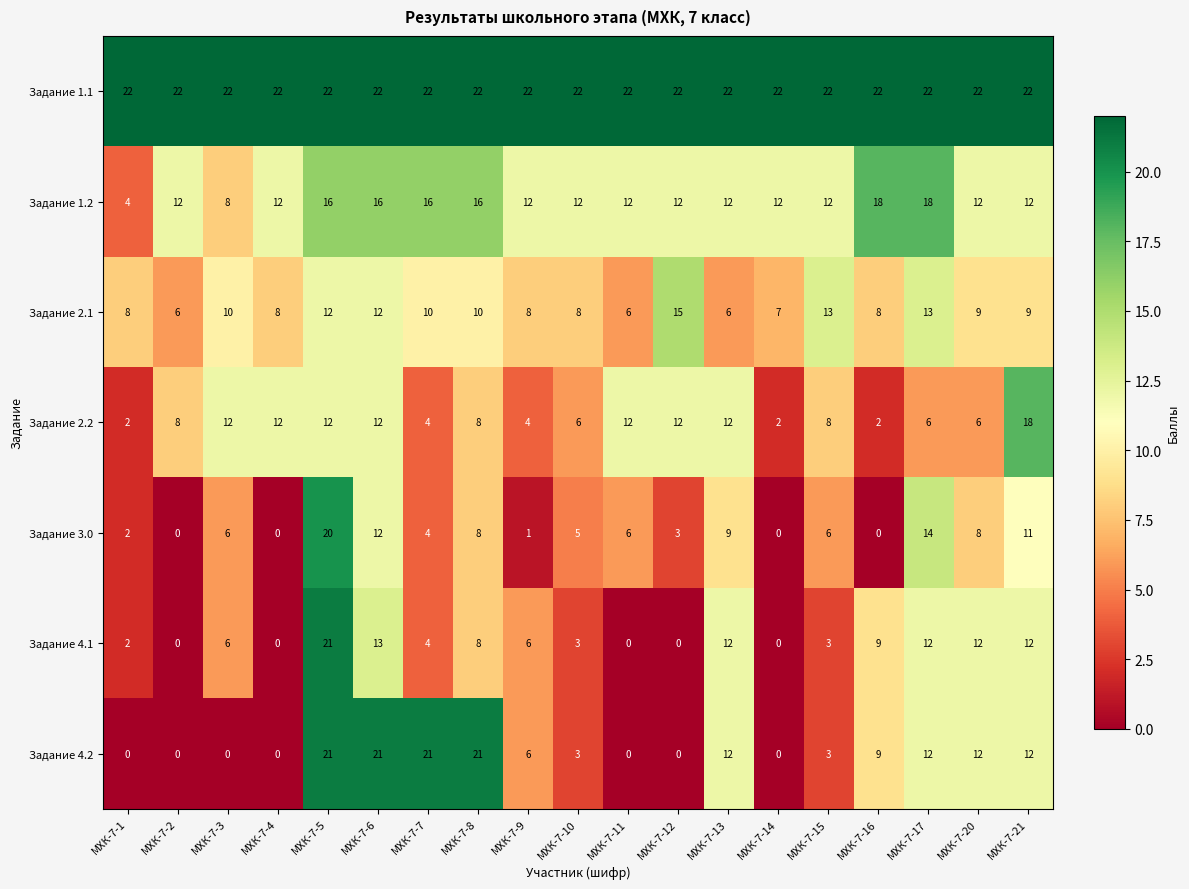

What is the greatest value displayed?

22